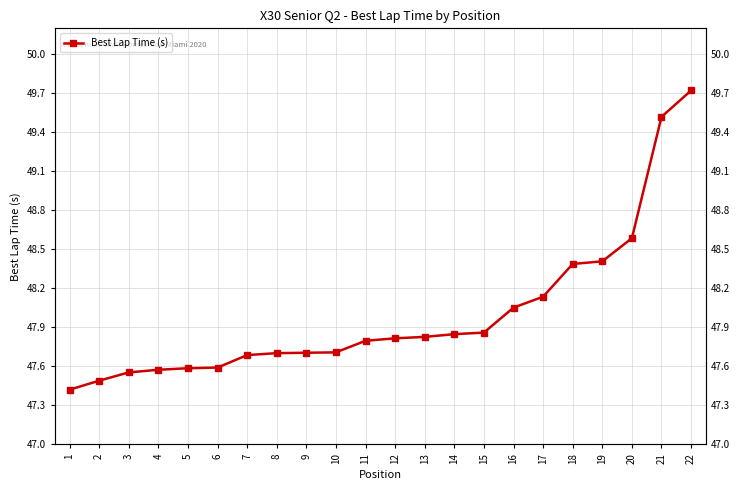

What is the change in value from 7 to 14?

+0.2